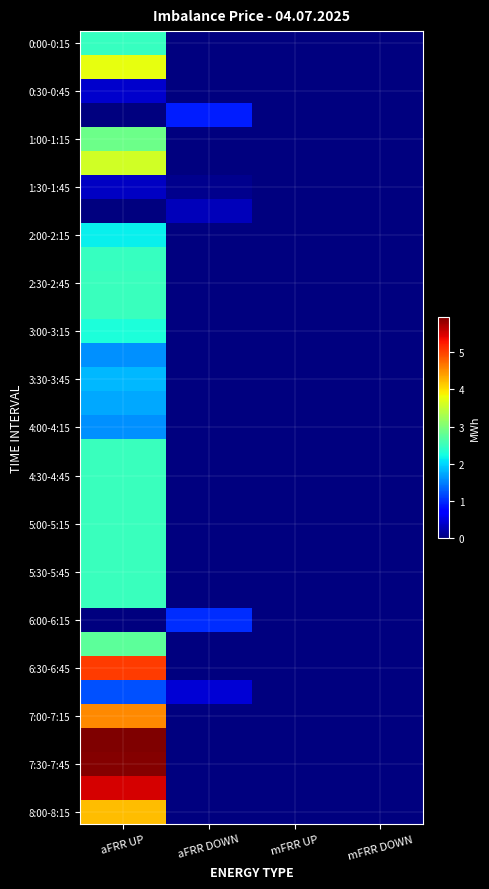

What is the spread (max minus min) of values at aFRR DOWN?

1.0